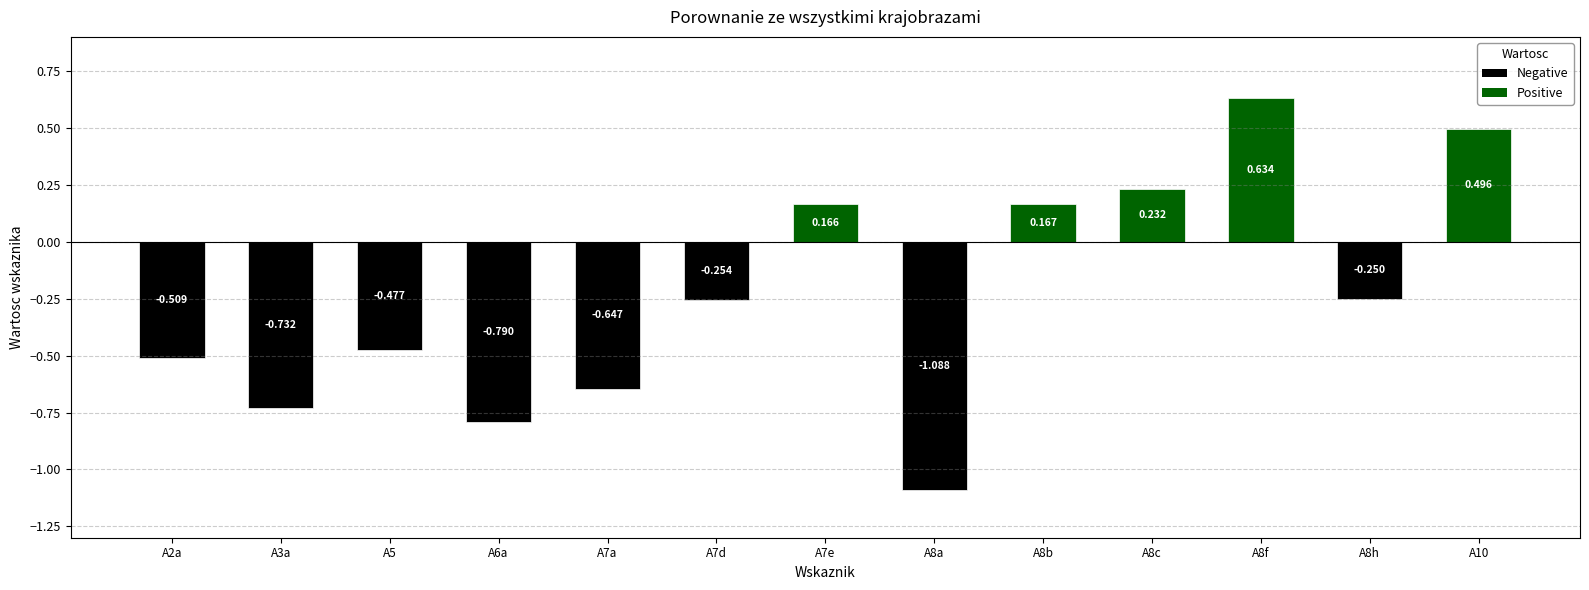

How many data points are less than 0?

8